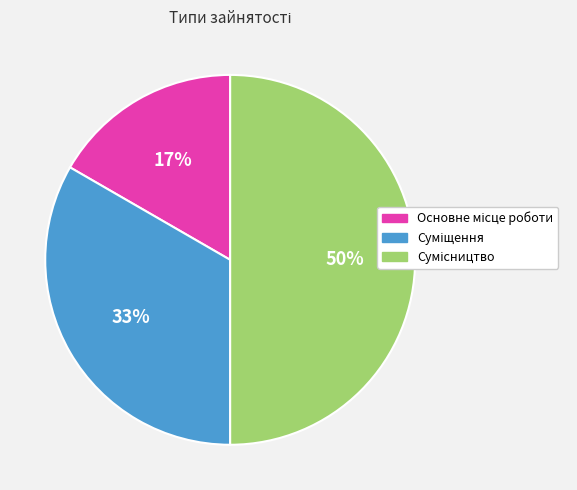

To the nearest percent, what is the difference between the largest and smallest slice percentages?

33%